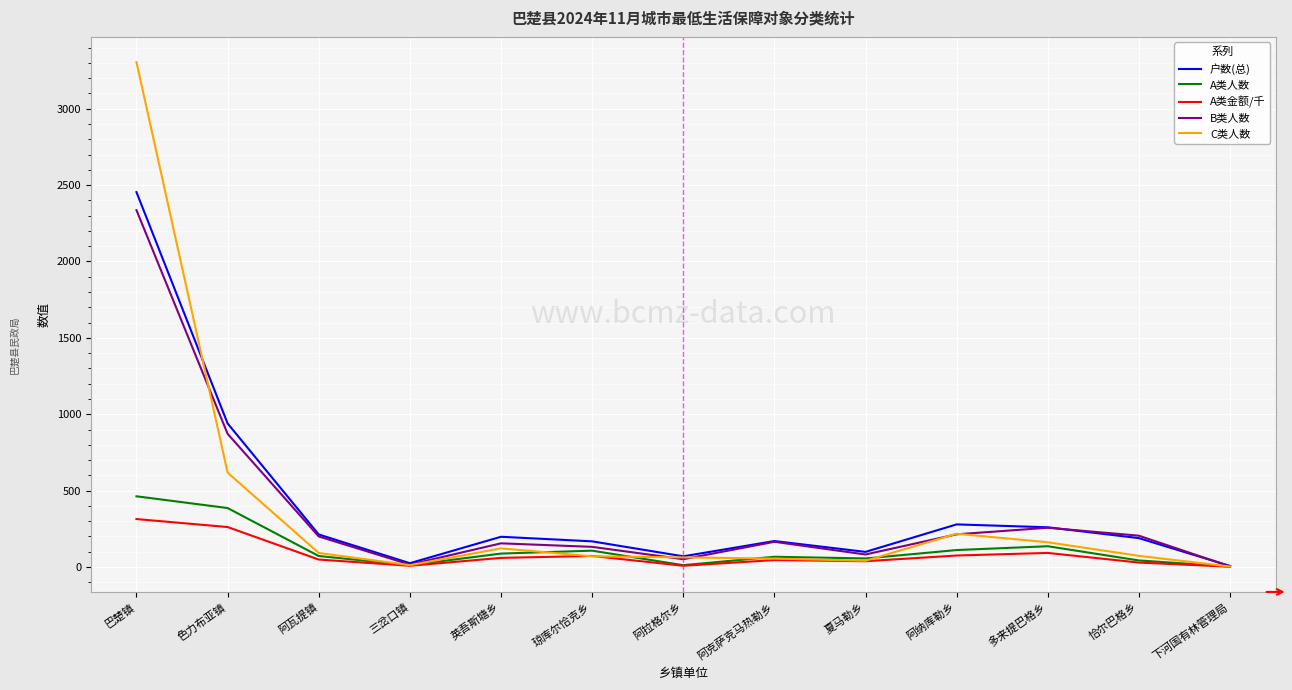

Which series has the largest range (max minus min)?

C类人数